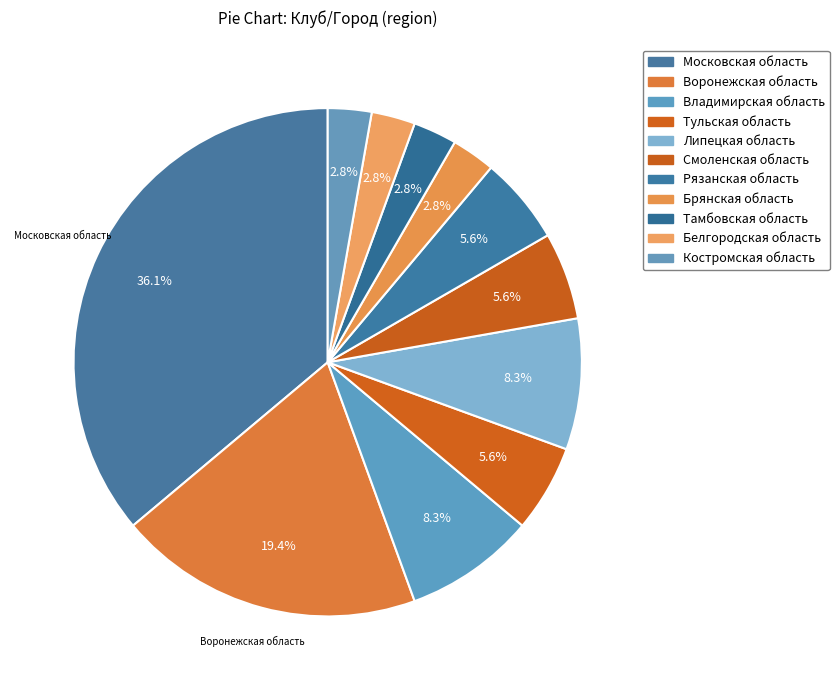

Combined, do Костромская область and Московская область account for over 50%?

No